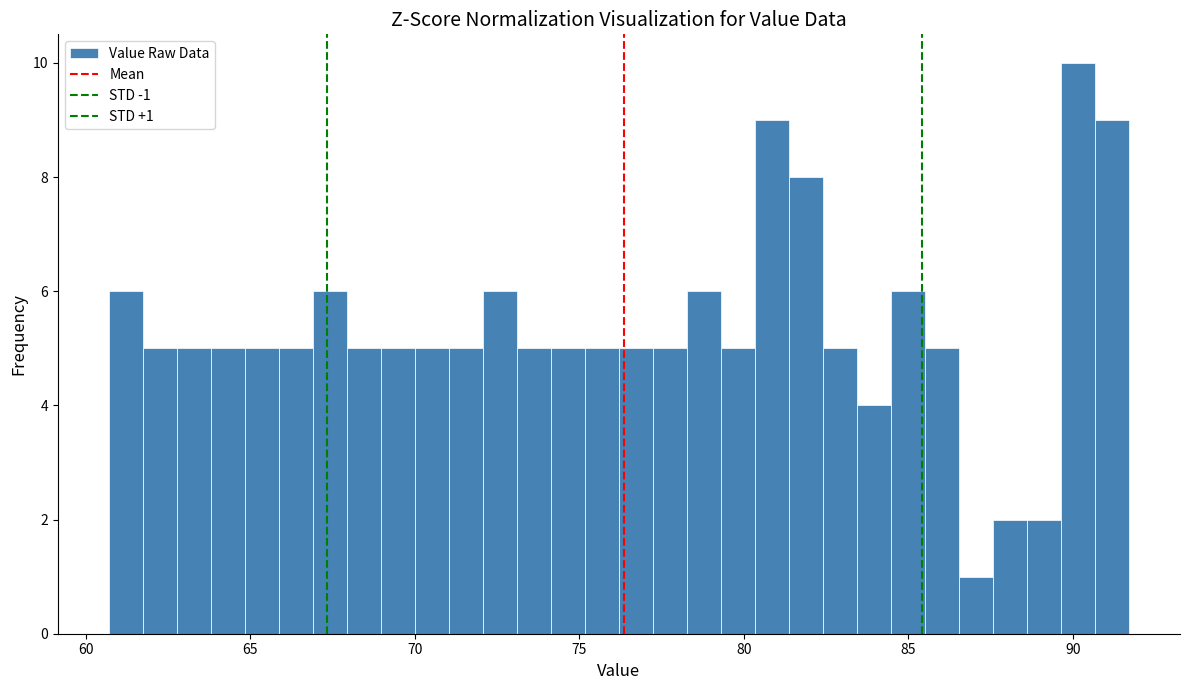

Read against the x-axis, roughly where is the centre of the tallest bar?

90.0